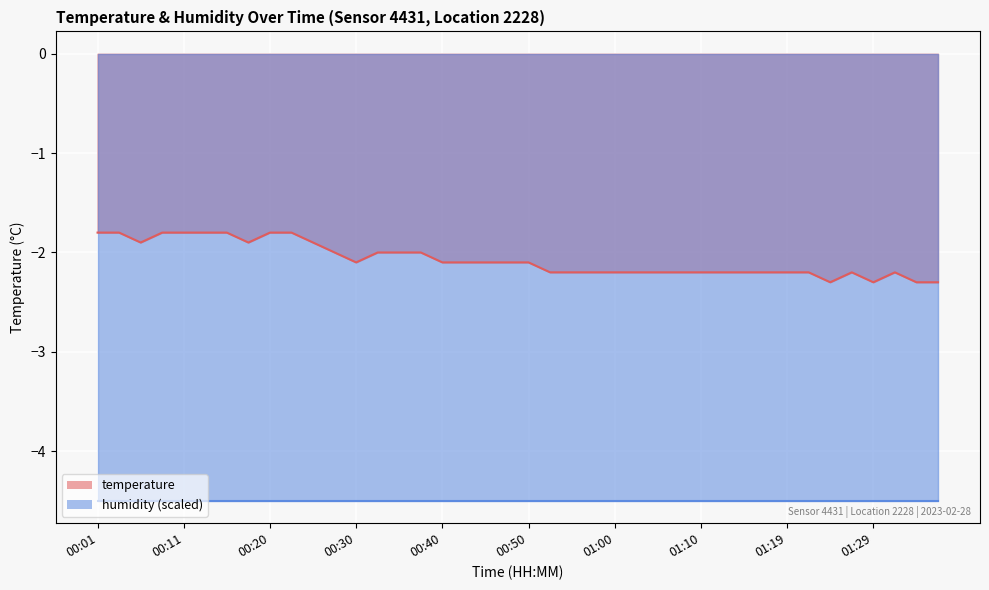

How many values are below -2?

25